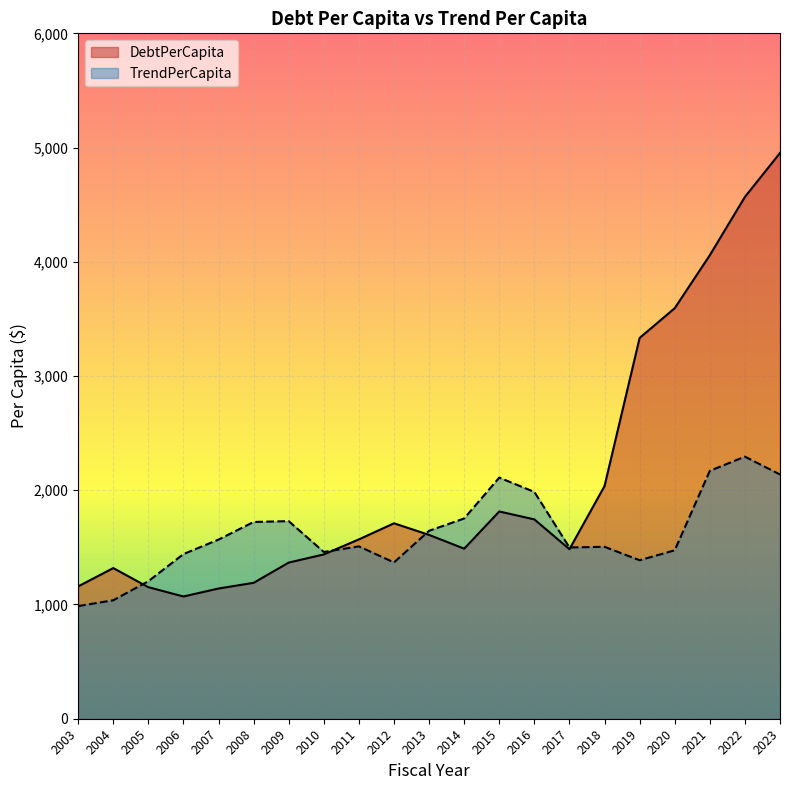

At which category does the chart reach its peak across all series?

2023